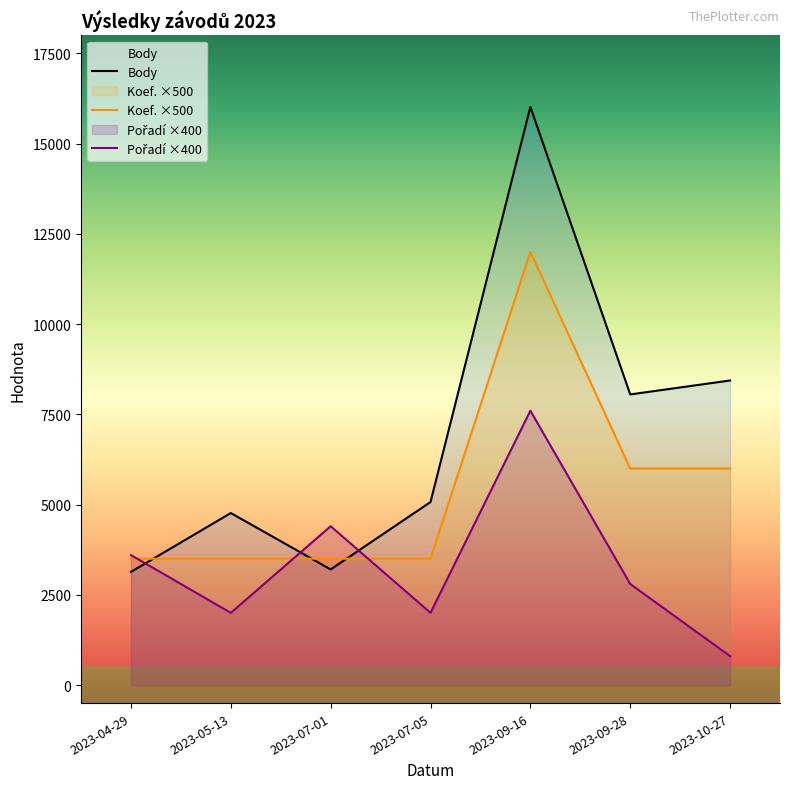

How many lines are shown in the chart?

3